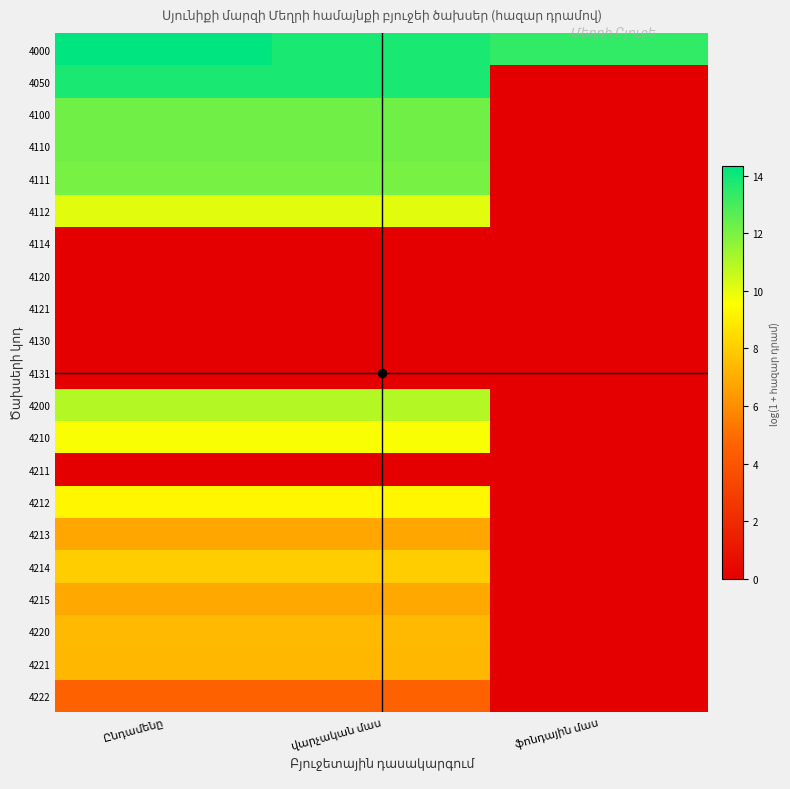

Which category has the lowest value across all series?

ֆոնդային մաս